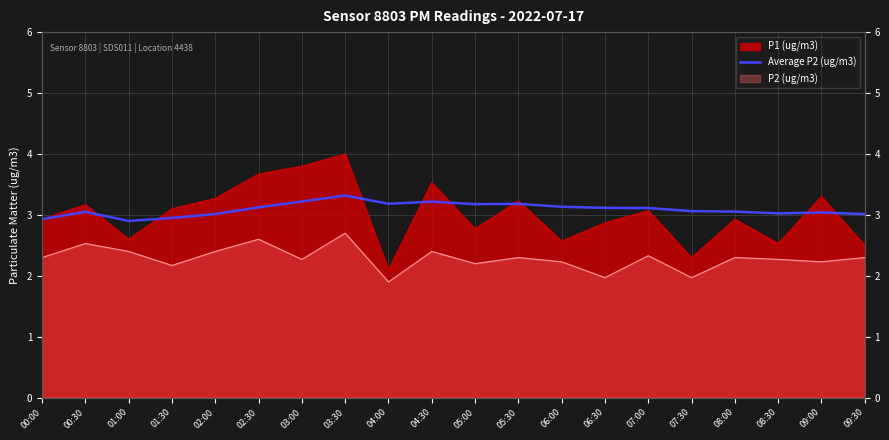

The value at 08:00 is 3.1. True or false?

True